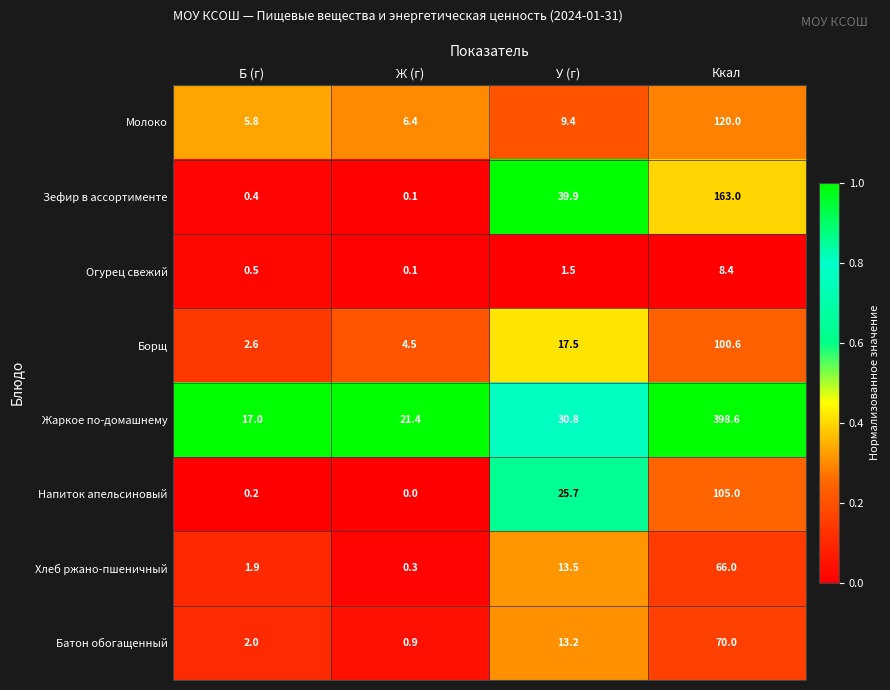

Where is Батон обогащенный nearest to the value 35?

У (г)